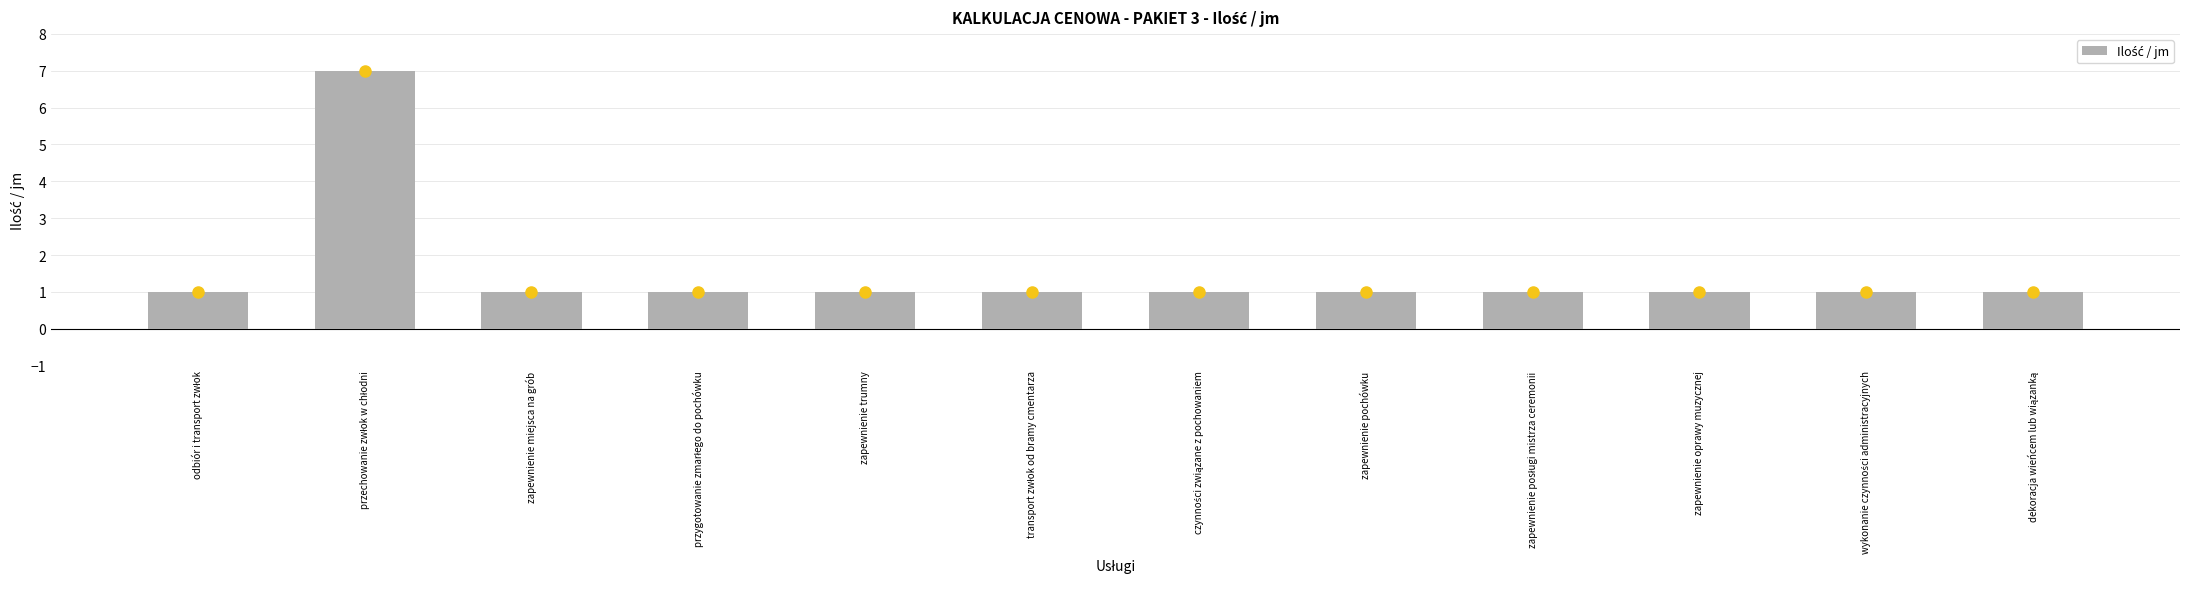

What is the value of the 10th bar from the left?

1